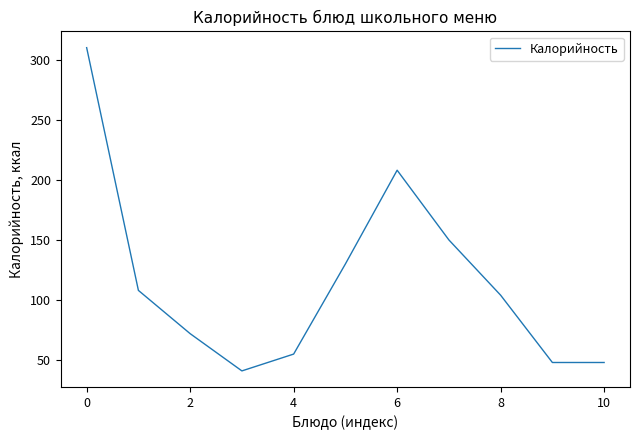

What is the maximum value shown in the chart?

310